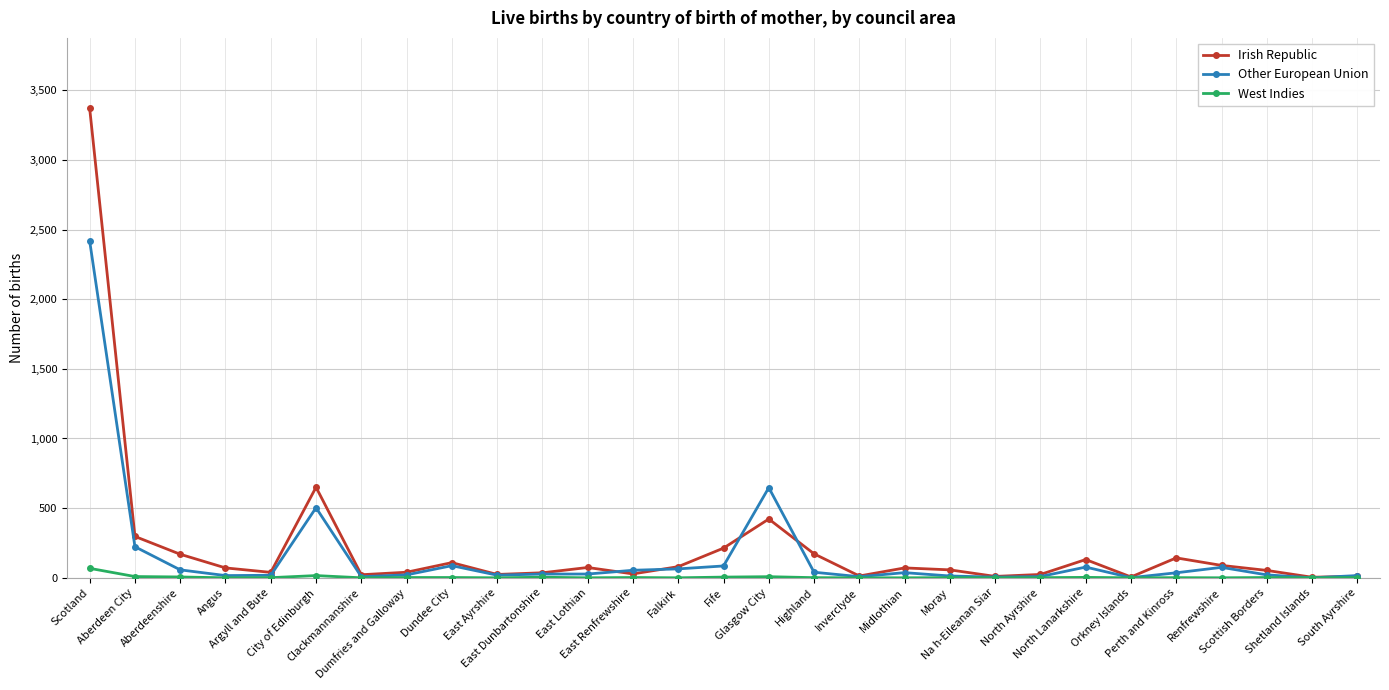

What is the value of the Irish Republic point at the 19th from the left?

71